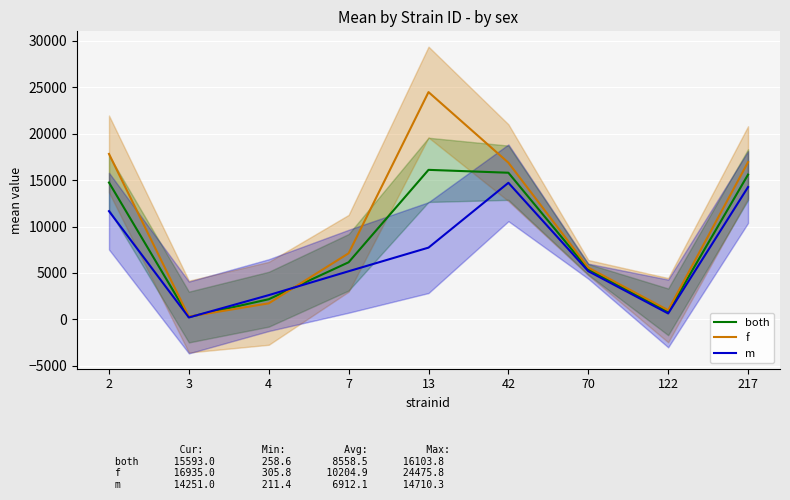

At which category is the sum across all series the highest?

13